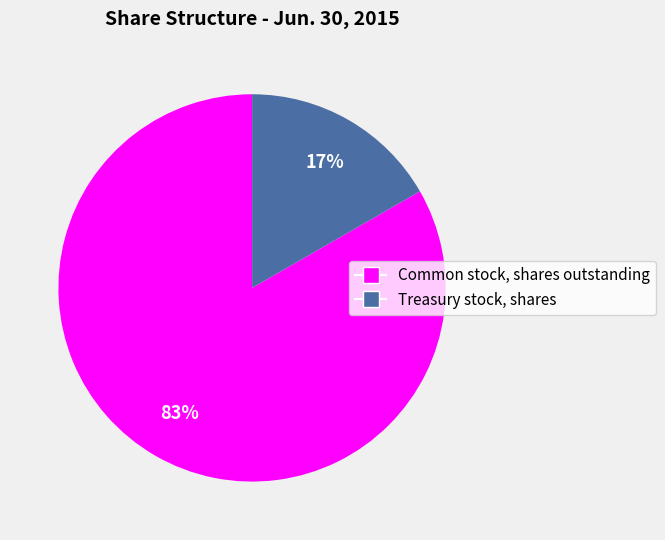

Does Common stock, shares outstanding represent more than half of the total?

Yes